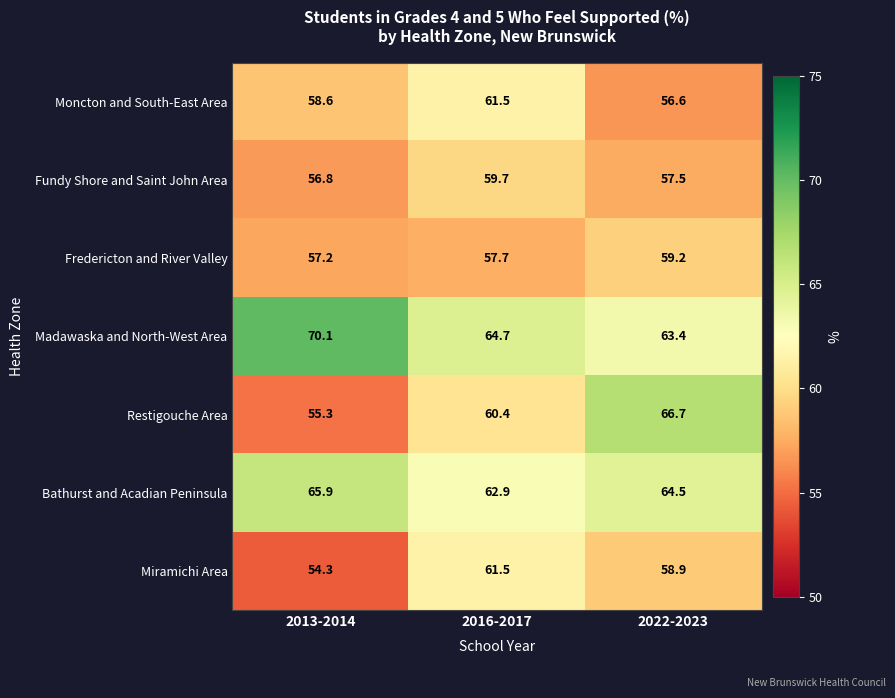

Reading right to left, extract all data points from this chart.

Moncton and South-East Area: 2022-2023=56.6	2016-2017=61.5	2013-2014=58.6
Fundy Shore and Saint John Area: 2022-2023=57.5	2016-2017=59.7	2013-2014=56.8
Fredericton and River Valley: 2022-2023=59.2	2016-2017=57.7	2013-2014=57.2
Madawaska and North-West Area: 2022-2023=63.4	2016-2017=64.7	2013-2014=70.1
Restigouche Area: 2022-2023=66.7	2016-2017=60.4	2013-2014=55.3
Bathurst and Acadian Peninsula: 2022-2023=64.5	2016-2017=62.9	2013-2014=65.9
Miramichi Area: 2022-2023=58.9	2016-2017=61.5	2013-2014=54.3